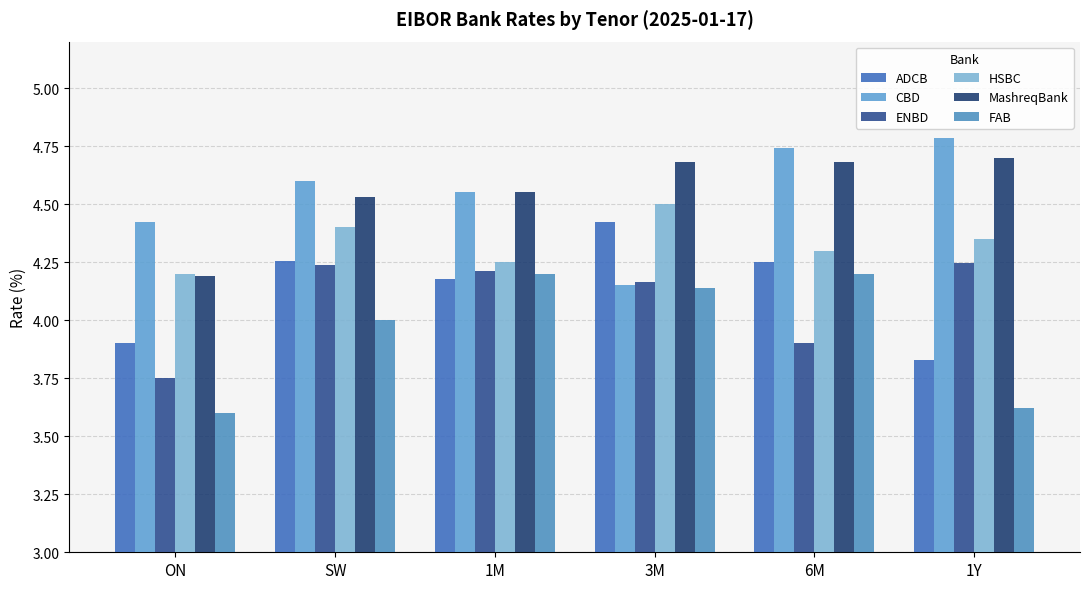

How many bars are there in each group?

6